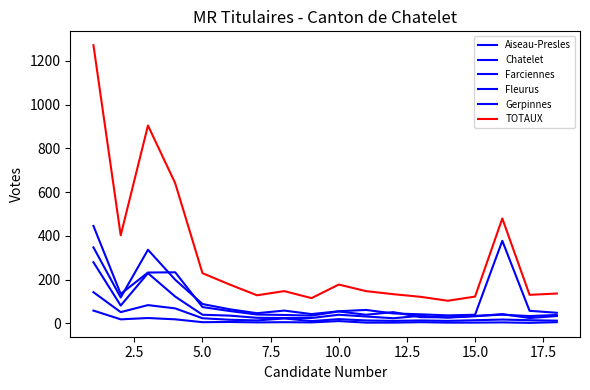

At how many categories does at least one series exceed 747?

2